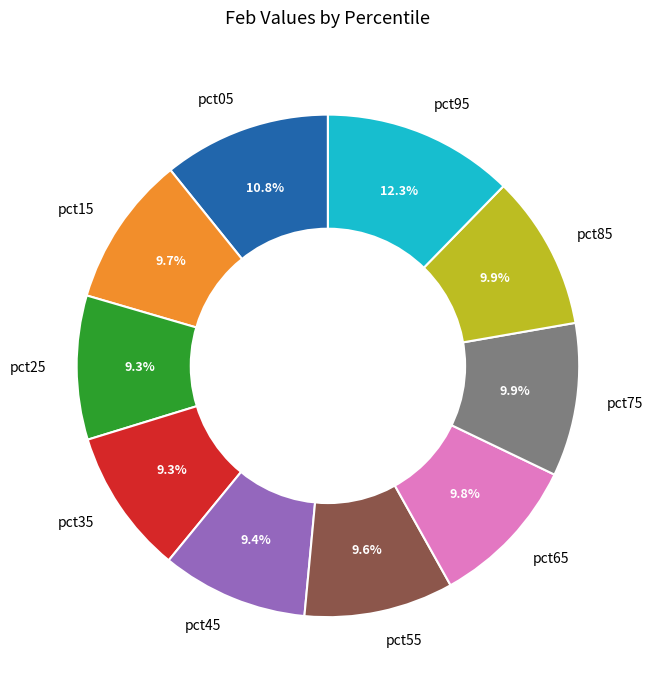

Is there a majority slice in this chart?

No